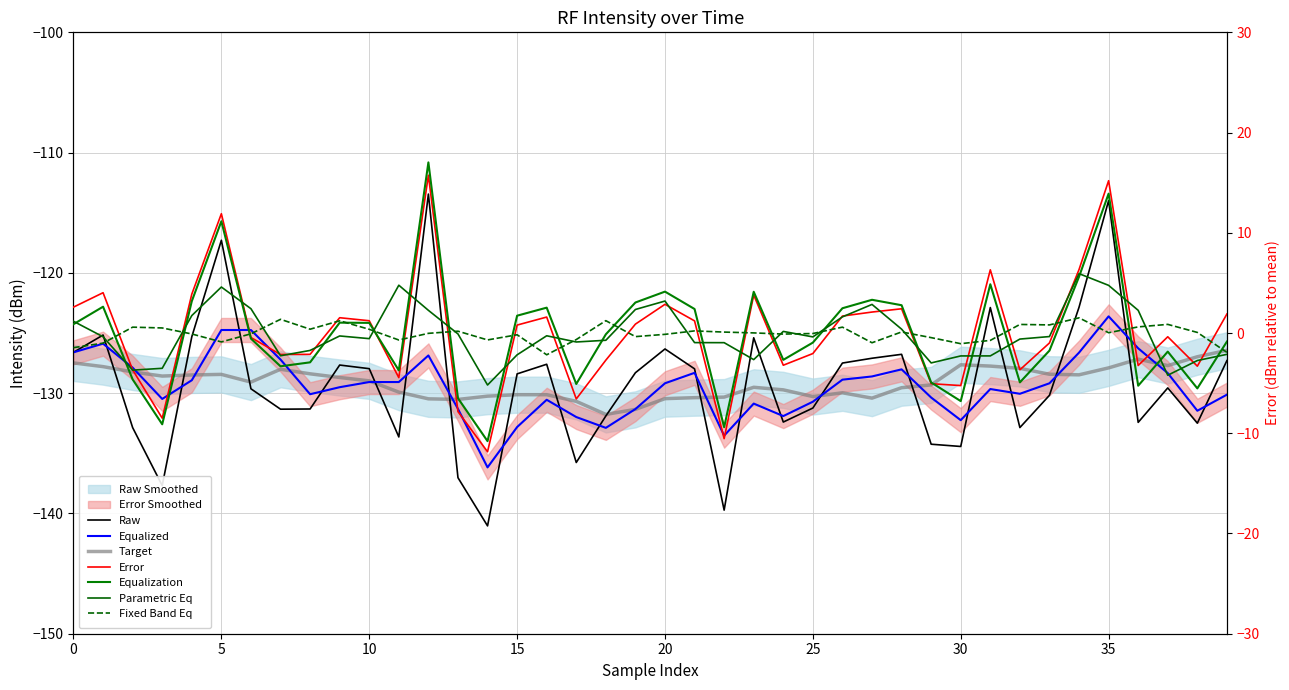

Which category has the highest value across all series?

12